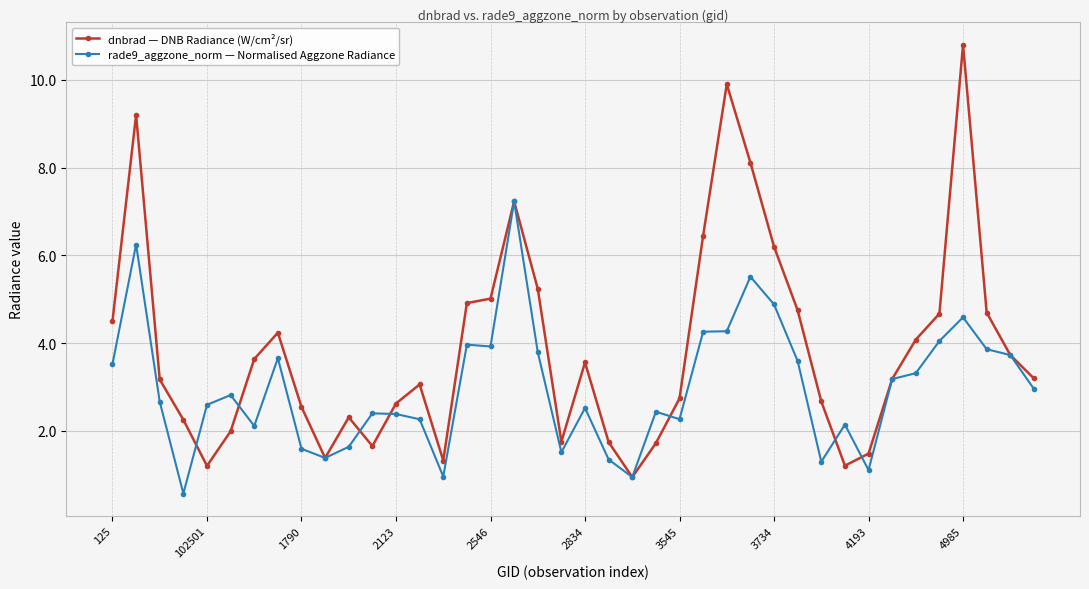

Which series has the largest total across all categories?

dnbrad — DNB Radiance (W/cm²/sr)